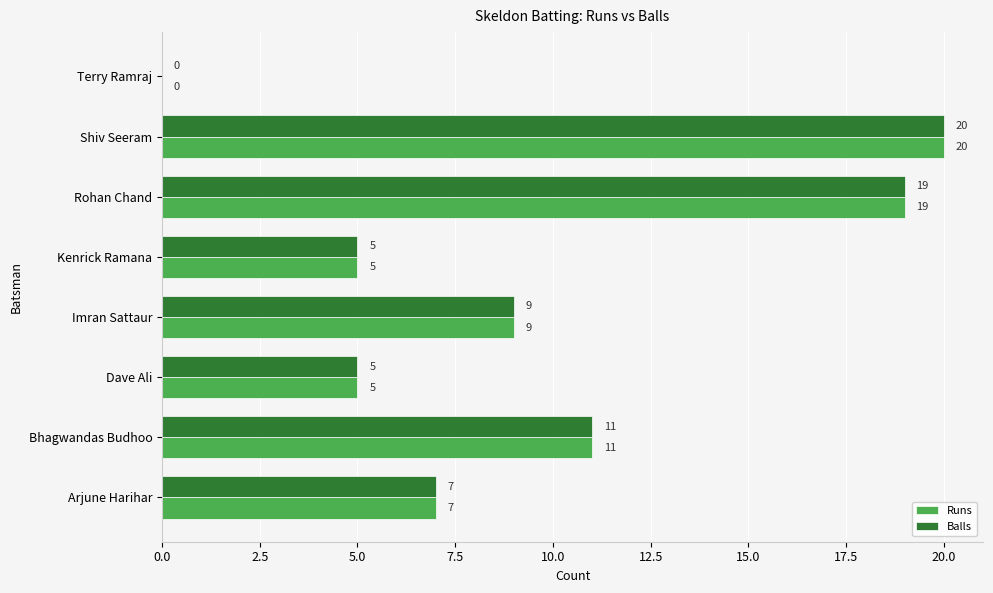

What is the sum of all Balls values?

76